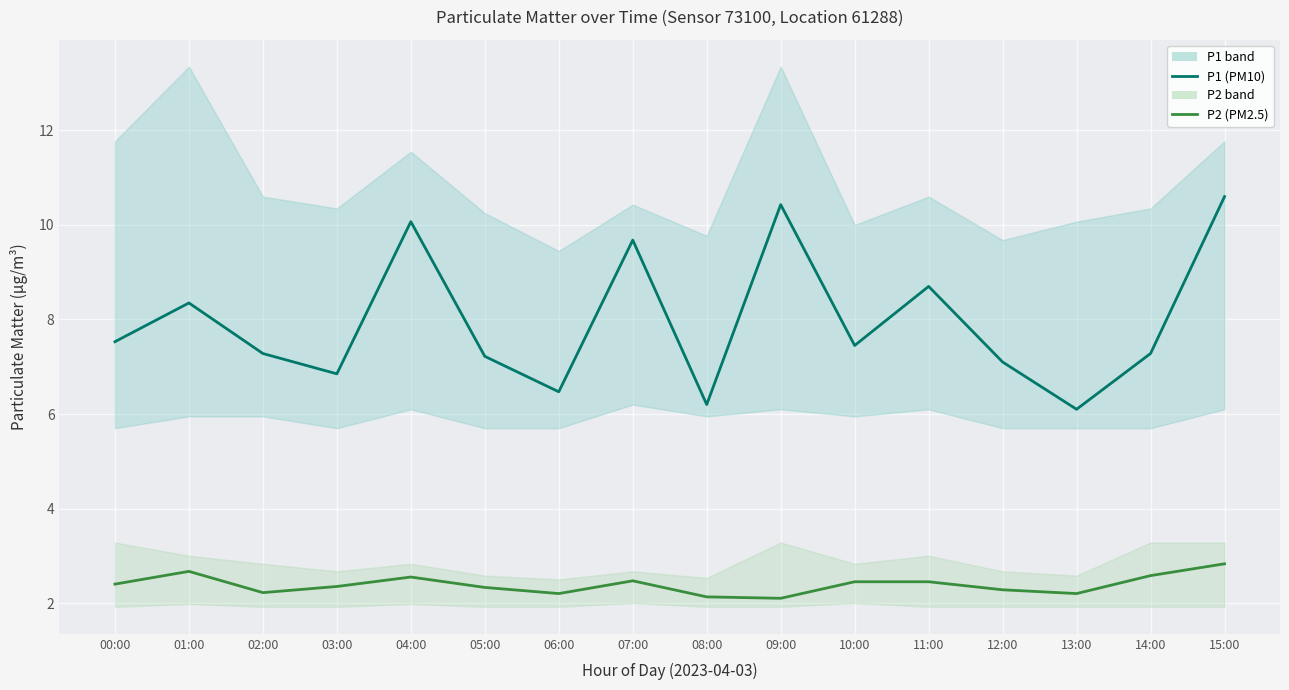

True or false: P2 (PM2.5) has a value of 2.1 at 09:00.

True